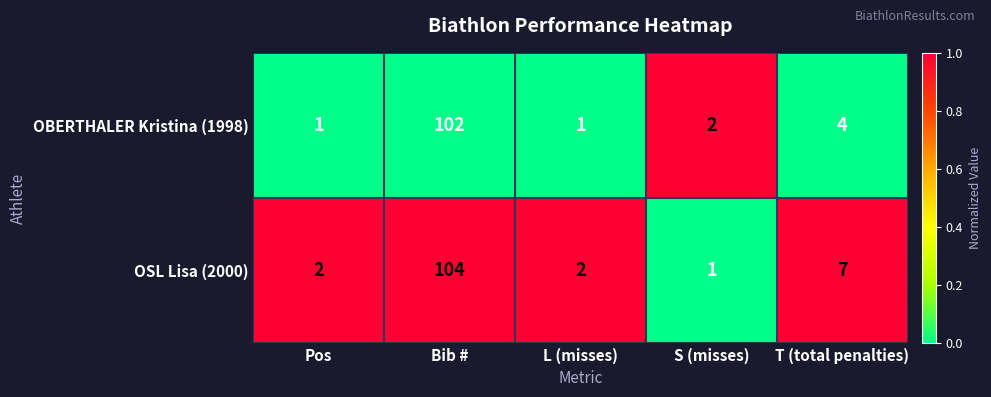

True or false: OSL Lisa (2000) has a value of 7 at T (total penalties).

True